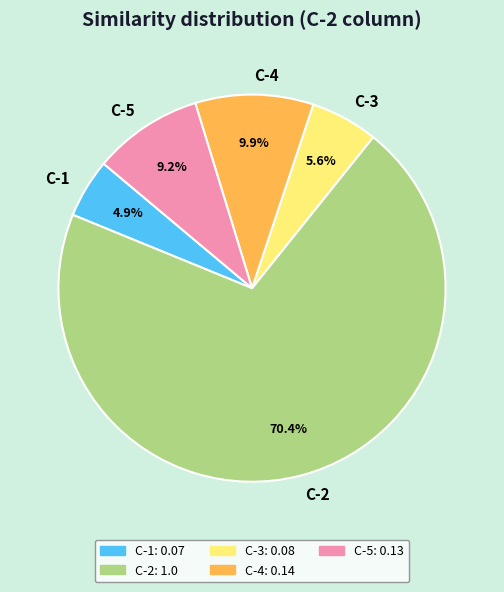

Which slice represents more than half of the pie?

C-2